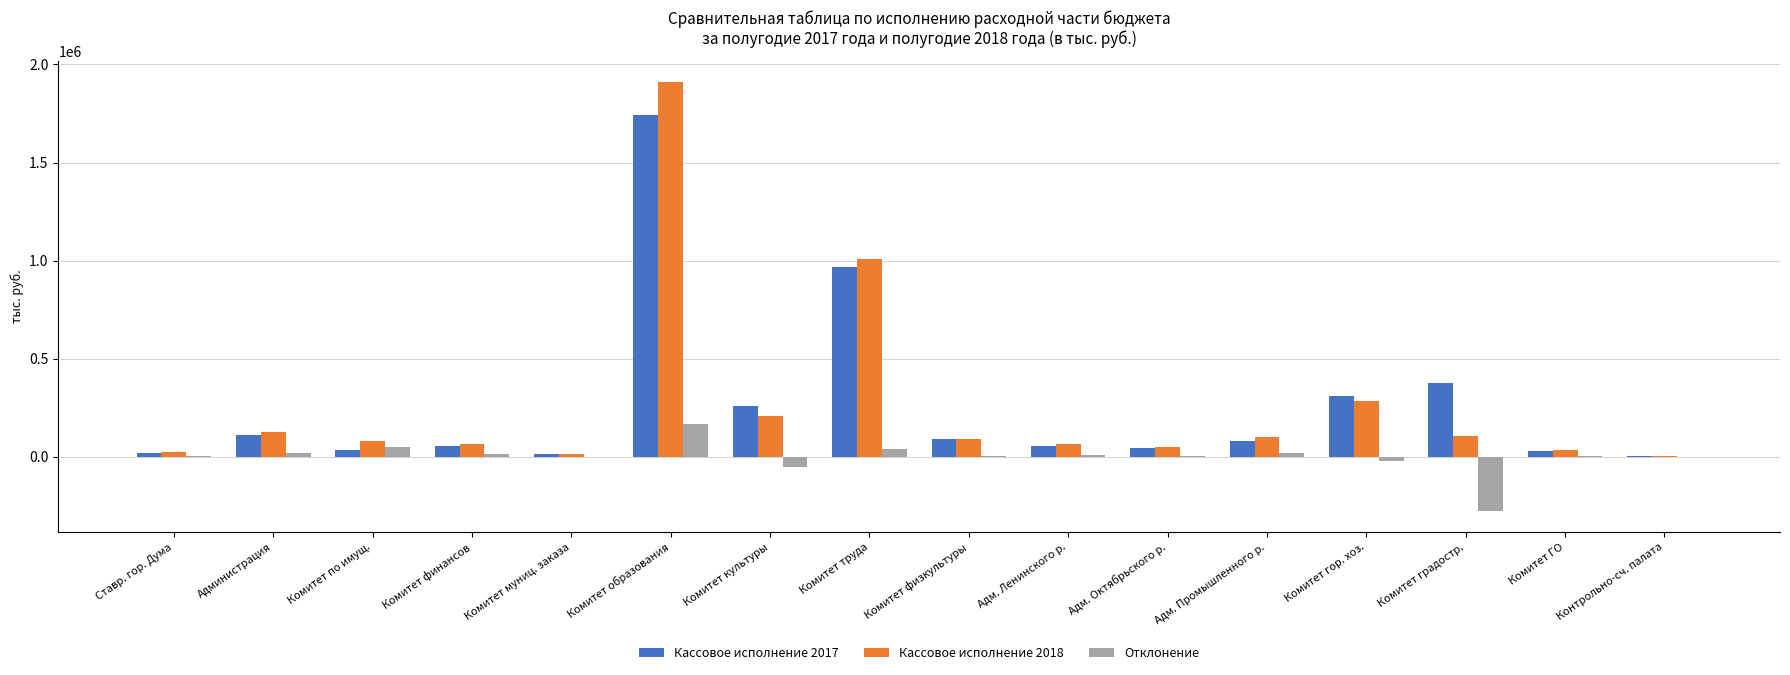

At which category does the chart reach its peak across all series?

Комитет образования